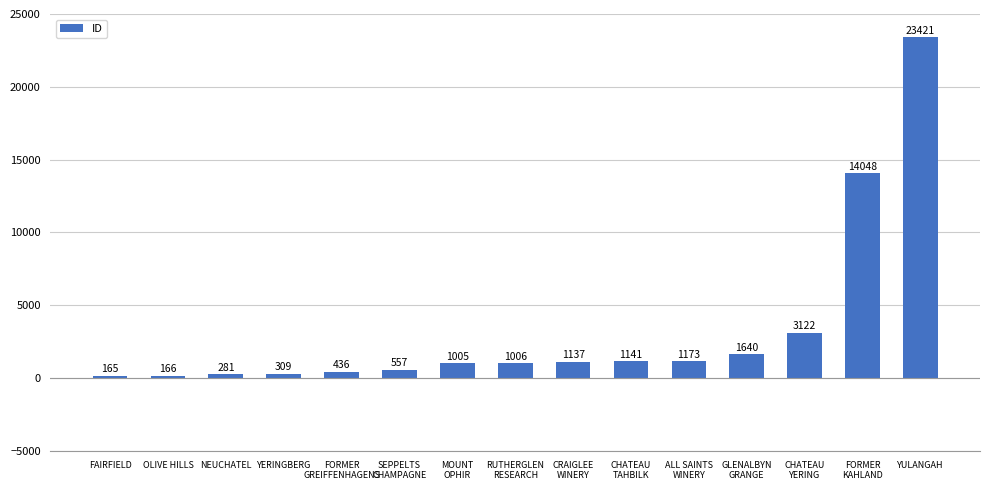

What is the ratio of the value at FORMER
KAHLAND to the value at FAIRFIELD?

85.1